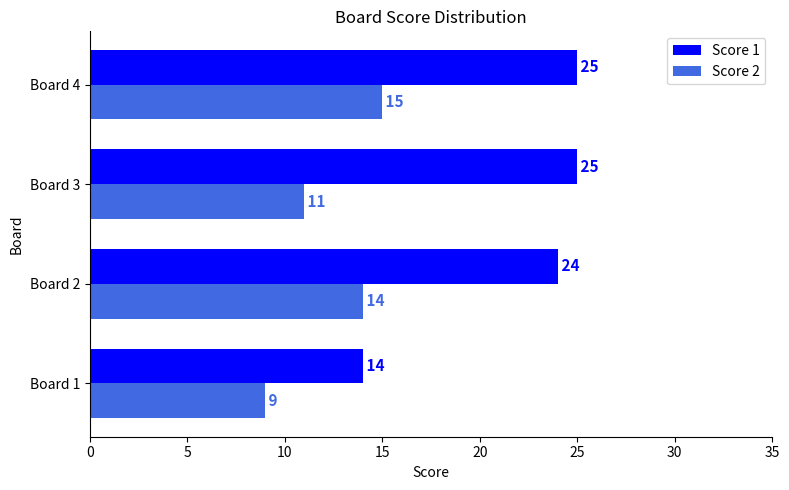

Rank the series at Board 3 from highest to lowest value.

Score 1, Score 2